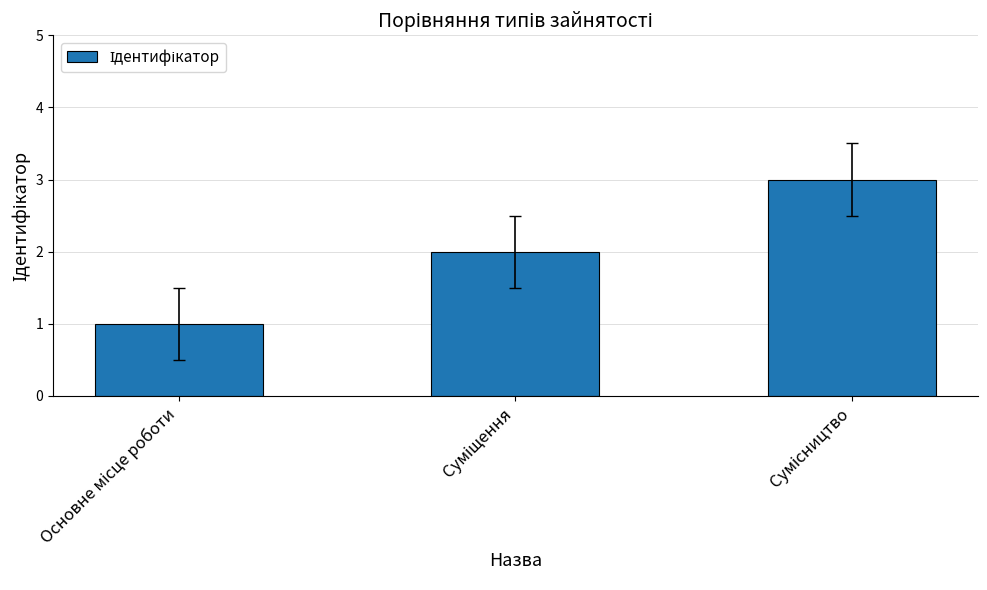

Does the chart contain stacked bars?

No